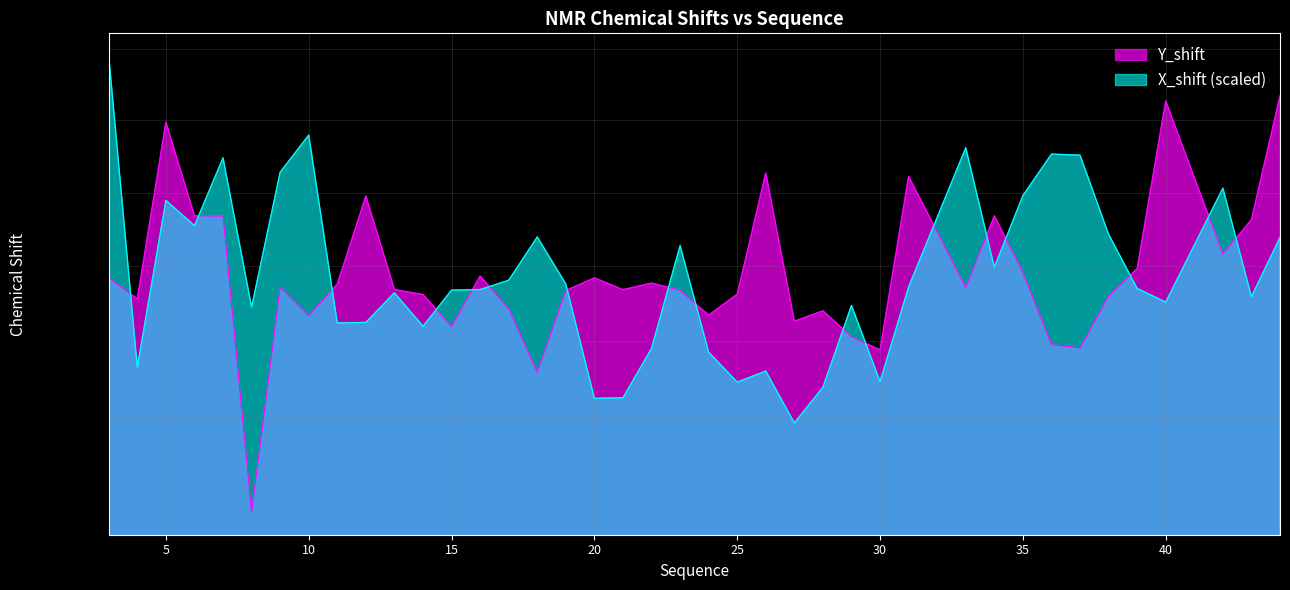

Reading left to right, list all the values displayed in this chart.

Y_shift: 3=121.7	4=121.1	5=125.9	6=123.4	7=123.4	8=115.6	9=121.4	10=120.7	11=121.5	12=123.9	13=121.4	14=121.2	15=120.4	16=121.7	17=120.9	18=119.2	19=121.4	20=121.7	21=121.4	22=121.6	23=121.4	24=120.7	25=121.3	26=124.5	27=120.5	28=120.8	29=120.1	30=119.8	31=124.5	33=121.4	34=123.4	35=121.8	36=119.9	37=119.8	38=121.2	39=121.9	40=126.5	42=122.3	43=123.3	44=126.7
X_shift: 3=127.8	4=119.3	5=123.8	6=123.1	7=125.0	8=120.9	9=124.6	10=125.6	11=120.5	12=120.5	13=121.3	14=120.4	15=121.4	16=121.4	17=121.6	18=122.8	19=121.5	20=118.5	21=118.5	22=119.8	23=122.6	24=119.7	25=118.9	26=119.2	27=117.9	28=118.8	29=121.0	30=118.9	31=121.5	33=125.2	34=122.0	35=123.9	36=125.1	37=125.0	38=122.9	39=121.4	40=121.0	42=124.1	43=121.2	44=122.8